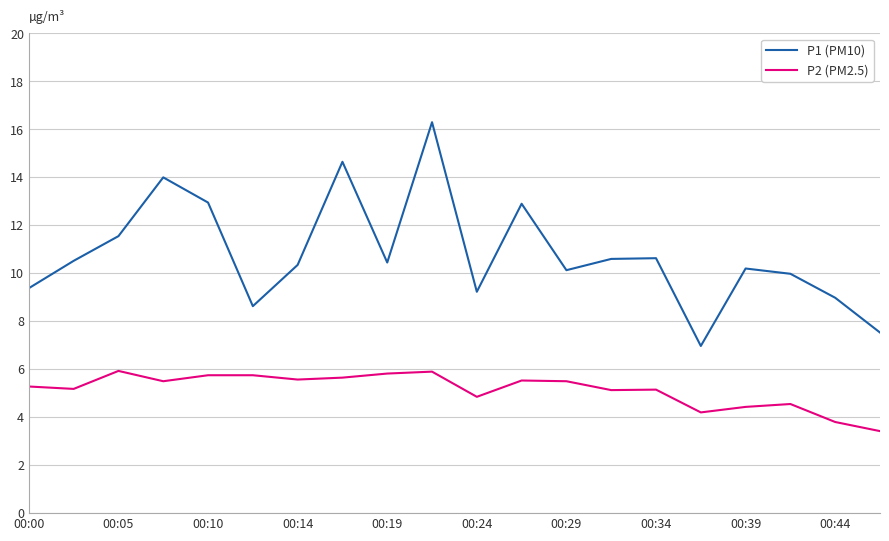

Which series has the largest range (max minus min)?

P1 (PM10)